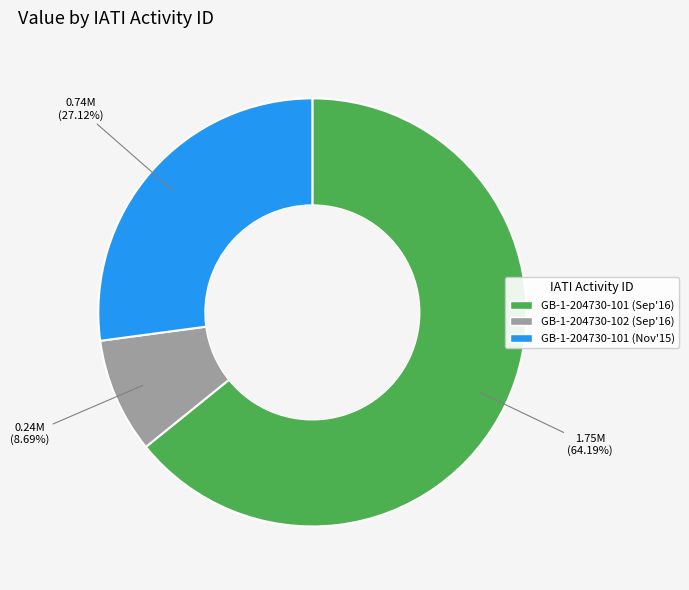

Is there a majority slice in this chart?

Yes